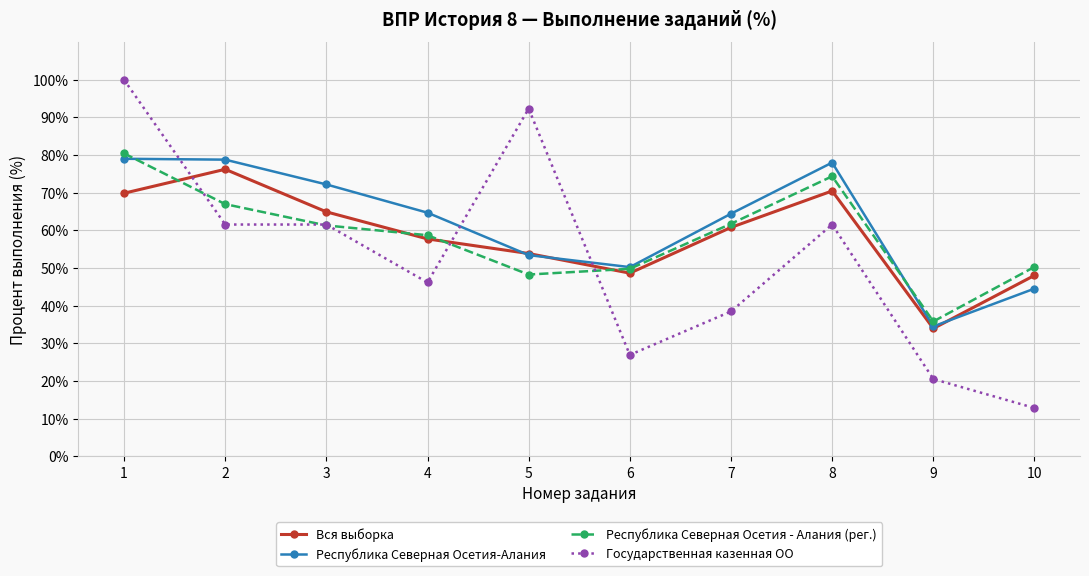

Which series has the largest range (max minus min)?

Государственная казенная ОО